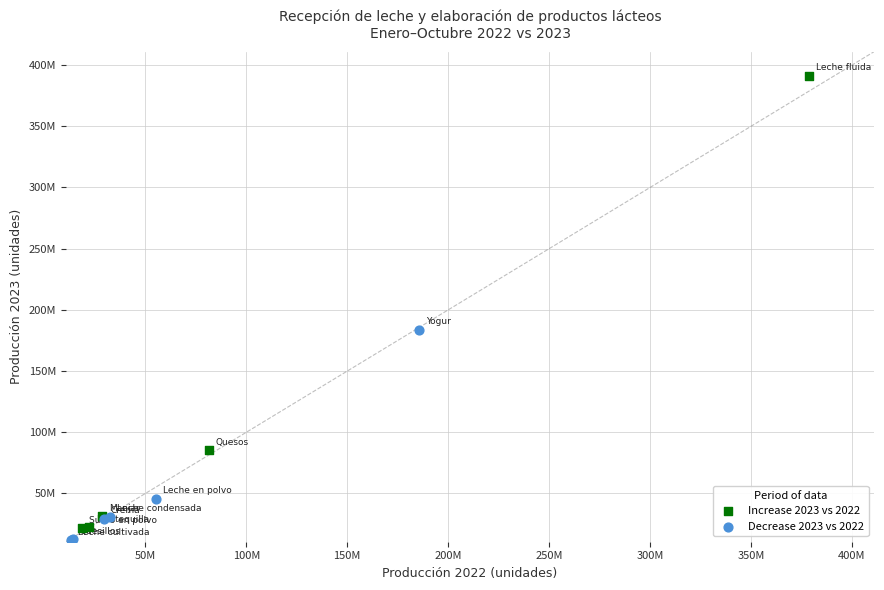

Which series reaches the minimum Y coordinate?

Decrease 2023 vs 2022